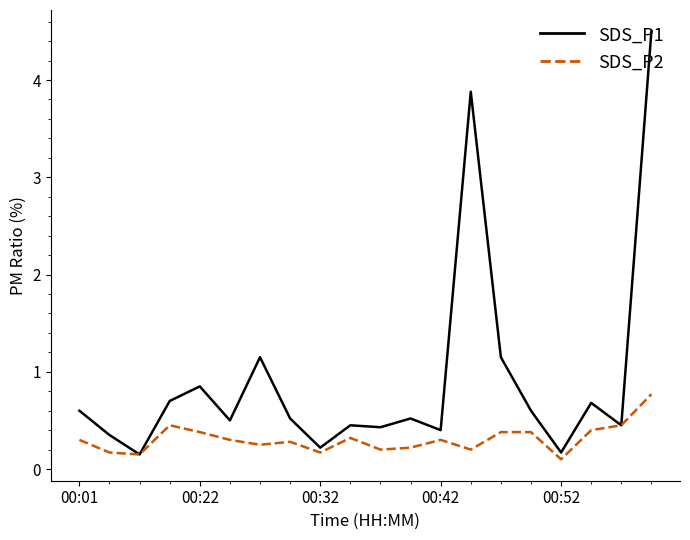

What are all the series names shown in the legend?

SDS_P1, SDS_P2